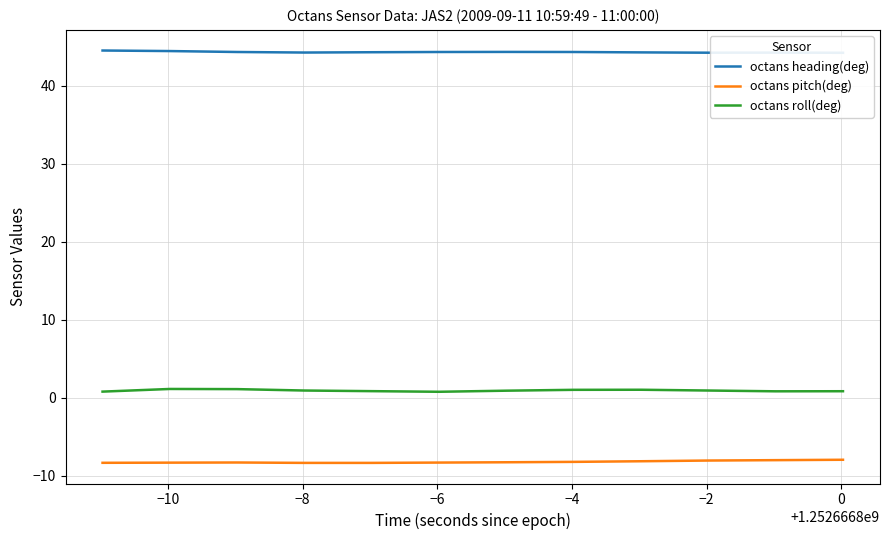

True or false: octans pitch(deg) and octans roll(deg) intersect in this chart.

False